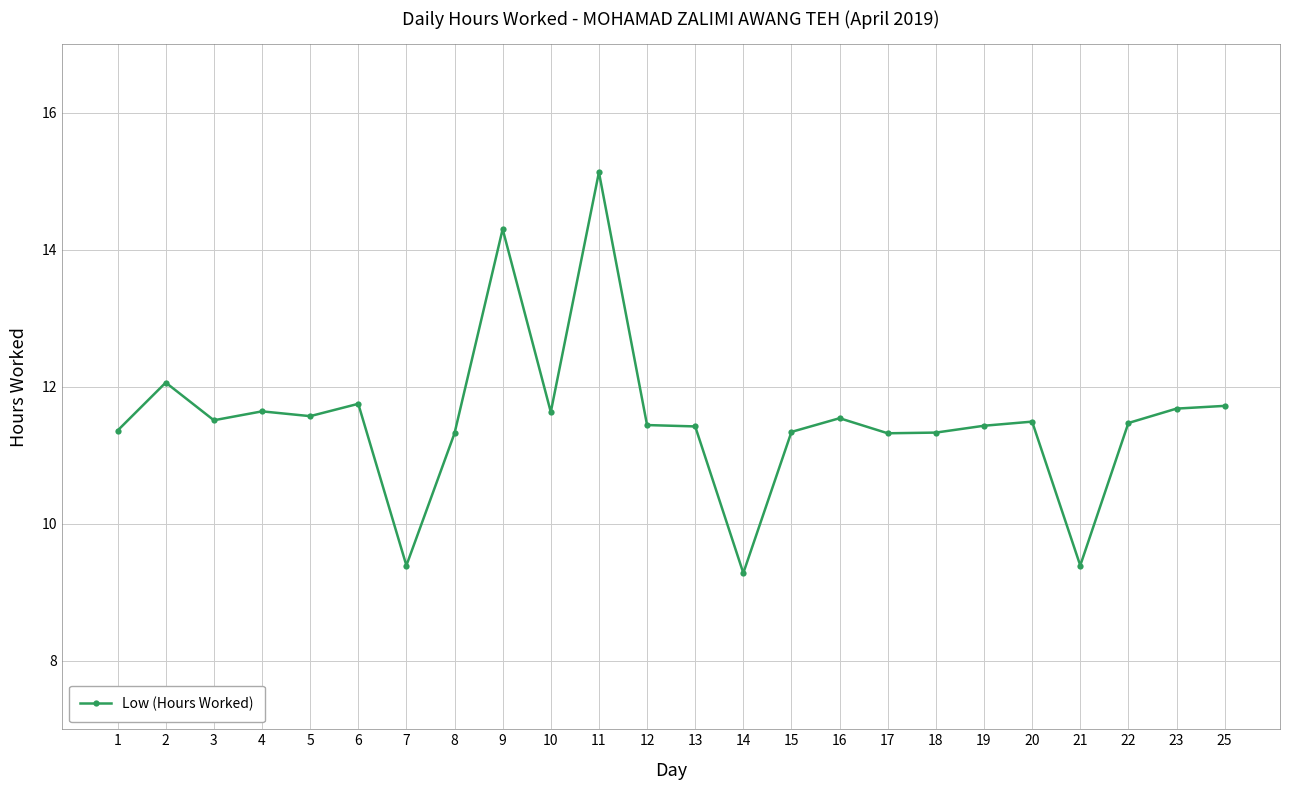

What is the value of the 9th point from the left?

14.3